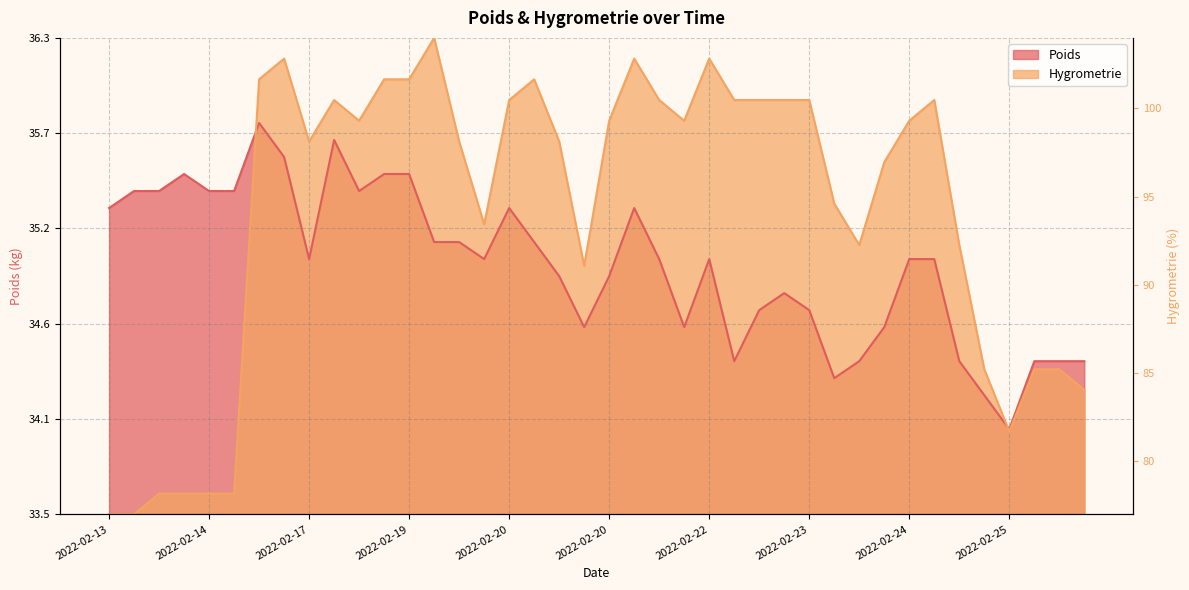

Where does the Poids series first go above 35?

2022-02-13